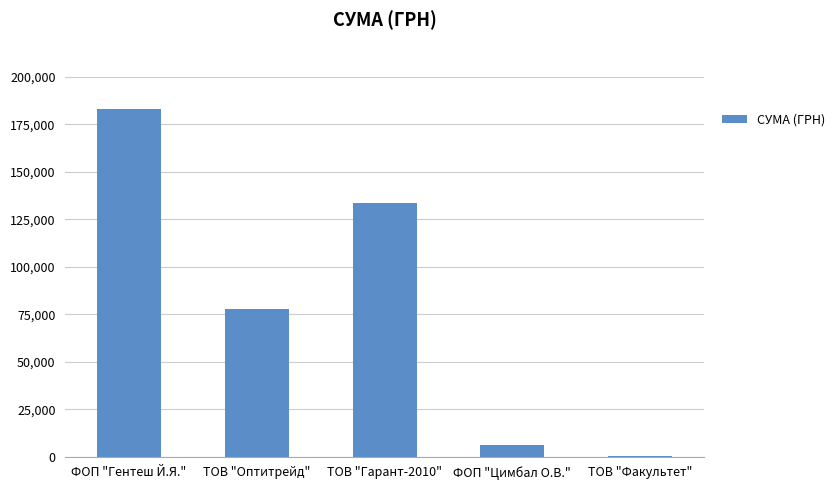

Reading left to right, list all the values displayed in this chart.

ФОП "Гентеш Й.Я."=183046.1	ТОВ "Оптитрейд"=77813.3	ТОВ "Гарант-2010"=133767.2	ФОП "Цимбал О.В."=5985.0	ТОВ "Факультет"=215.0